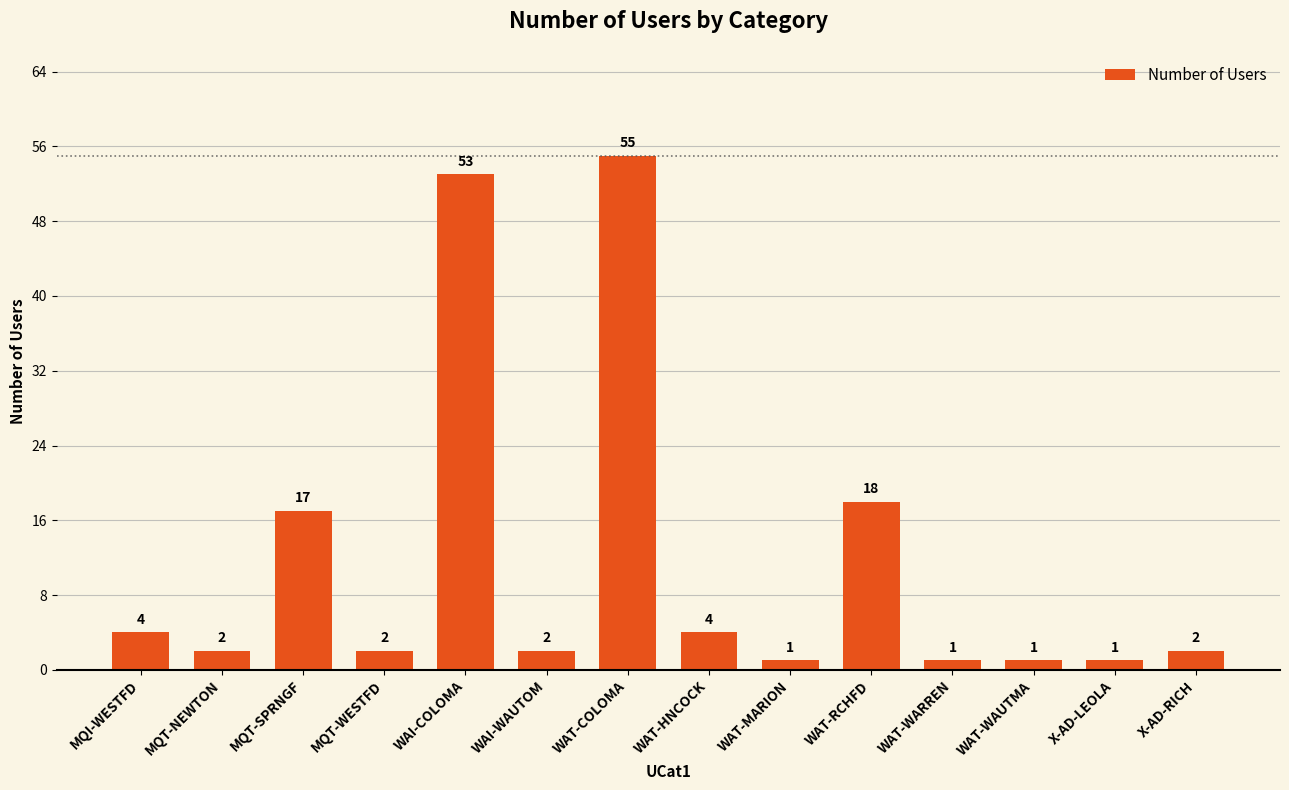

What is the change in value from WAT-RCHFD to X-AD-RICH?

-16